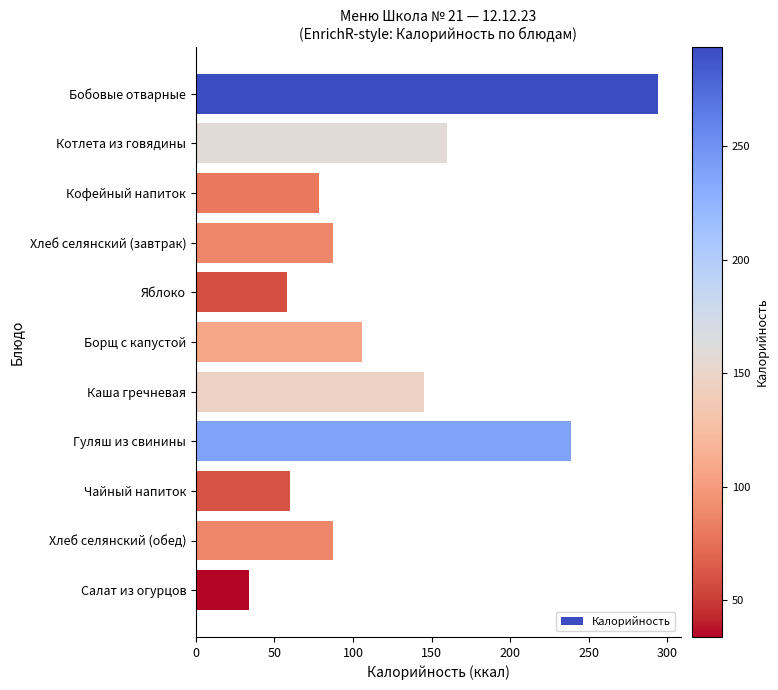

What is the maximum value shown in the chart?

293.8